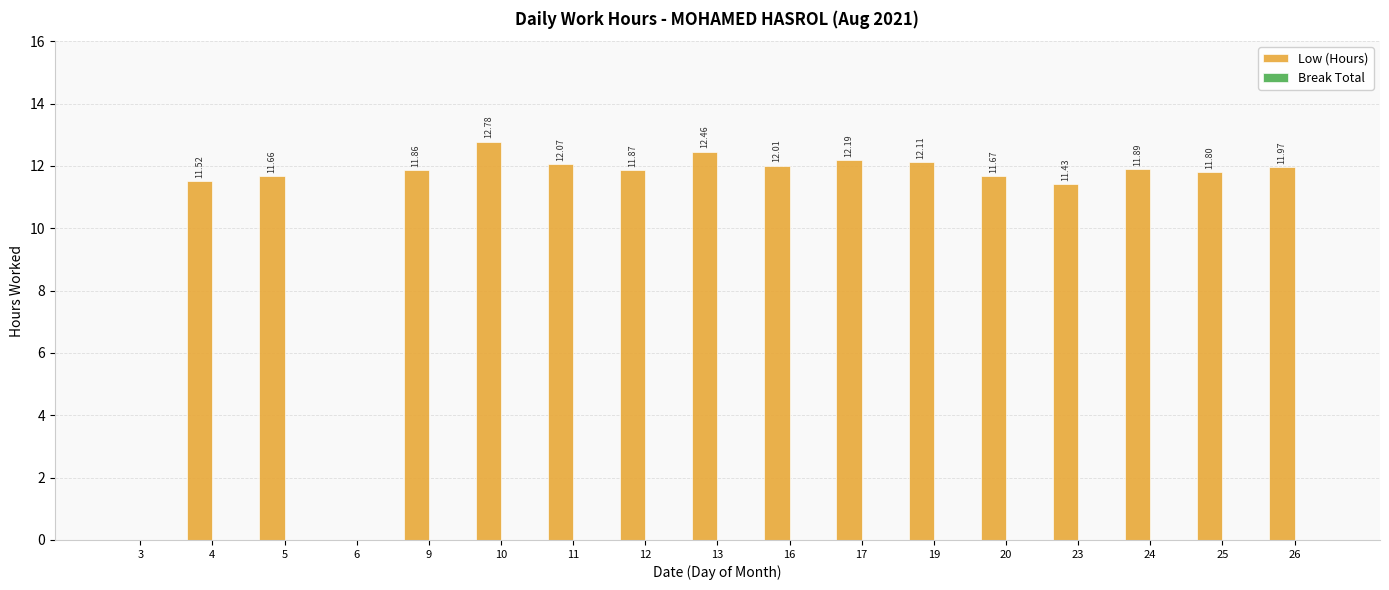

What is the change in value from 5 to 12?

+0.2